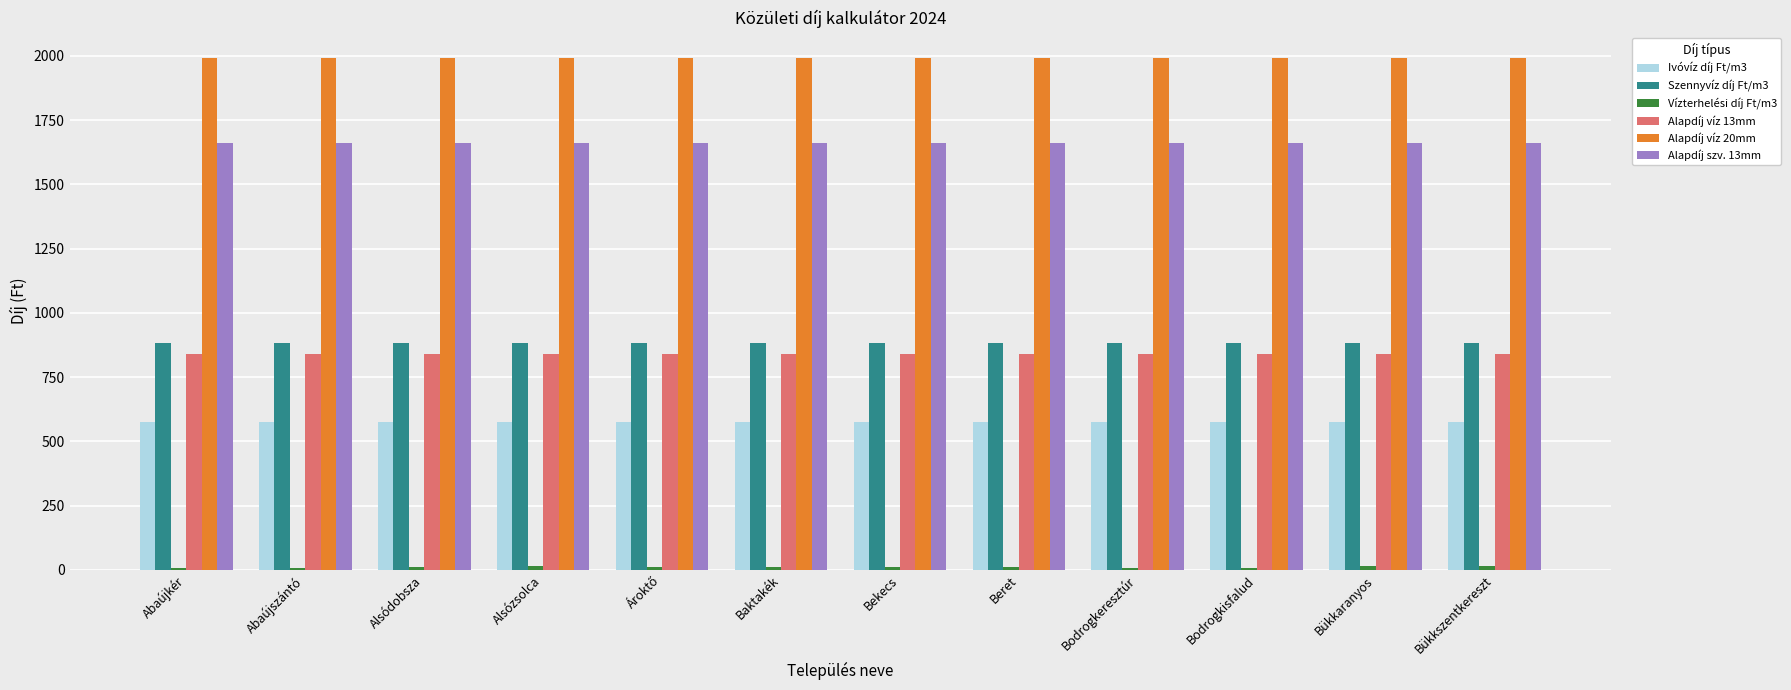

The Szennyvíz díj Ft/m3 series shows 881.0 at Bükkszentkereszt. True or false?

True